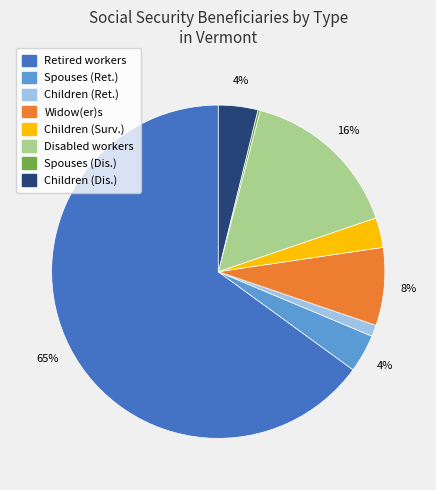

Does any single category account for the majority?

Yes